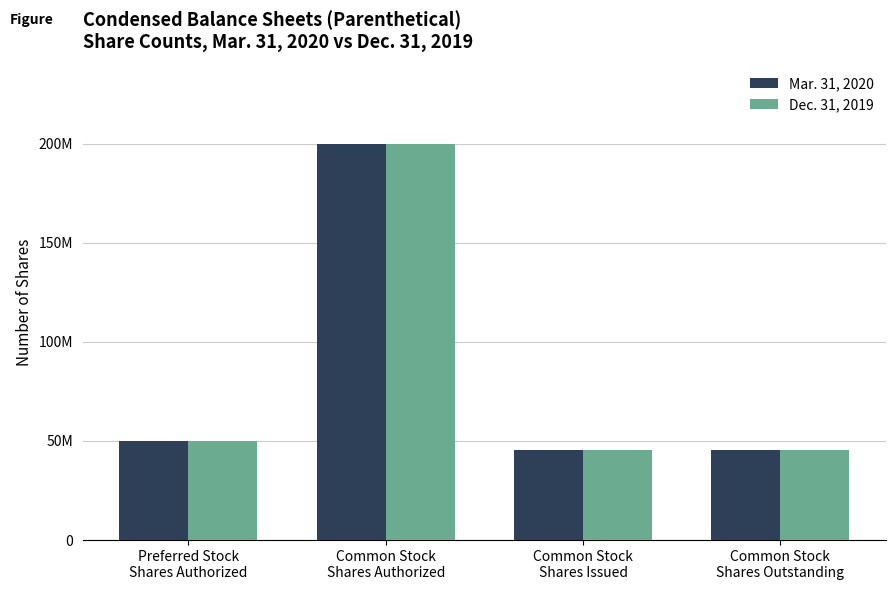

What are all the series names shown in the legend?

Mar. 31, 2020, Dec. 31, 2019